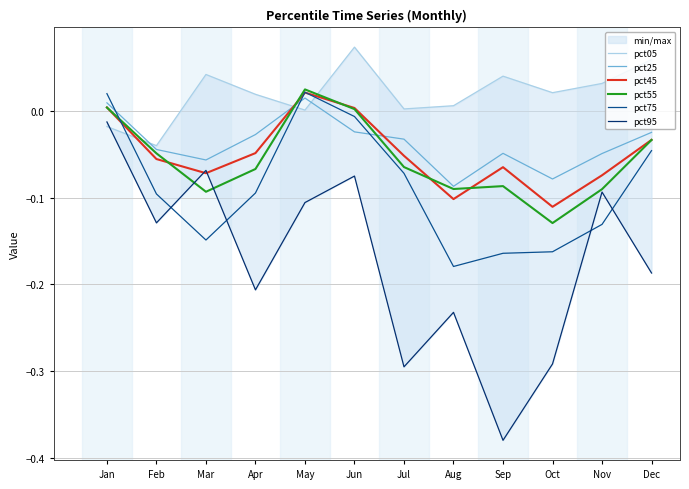

At which label is pct45 closest to 0?

Jun